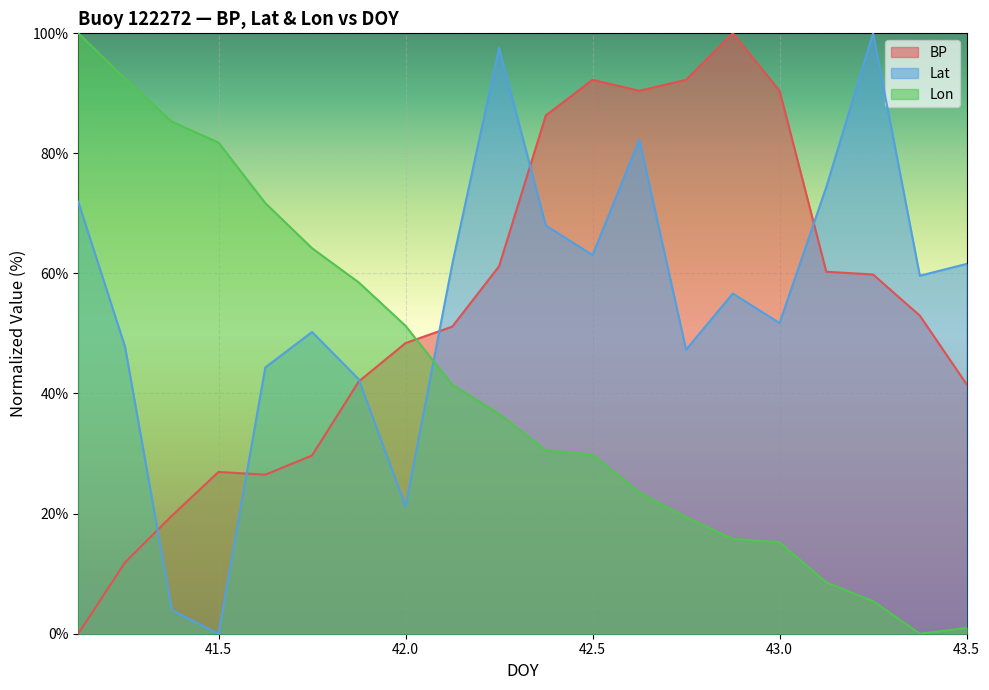

Between which two adjacent categories do BP and Lon first intersect?

42.0 and 42.125